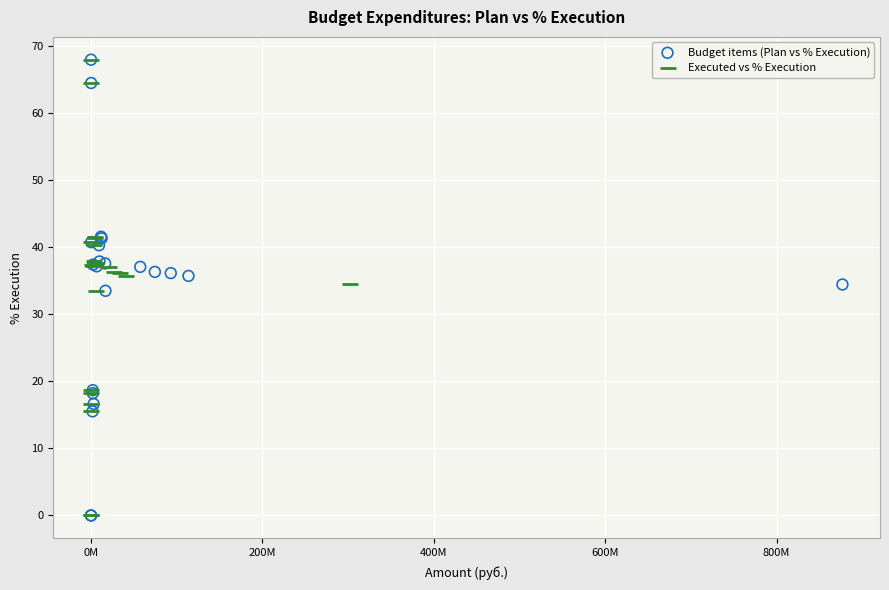

What are all the series names shown in the legend?

Budget items (Plan vs % Execution), Executed vs % Execution